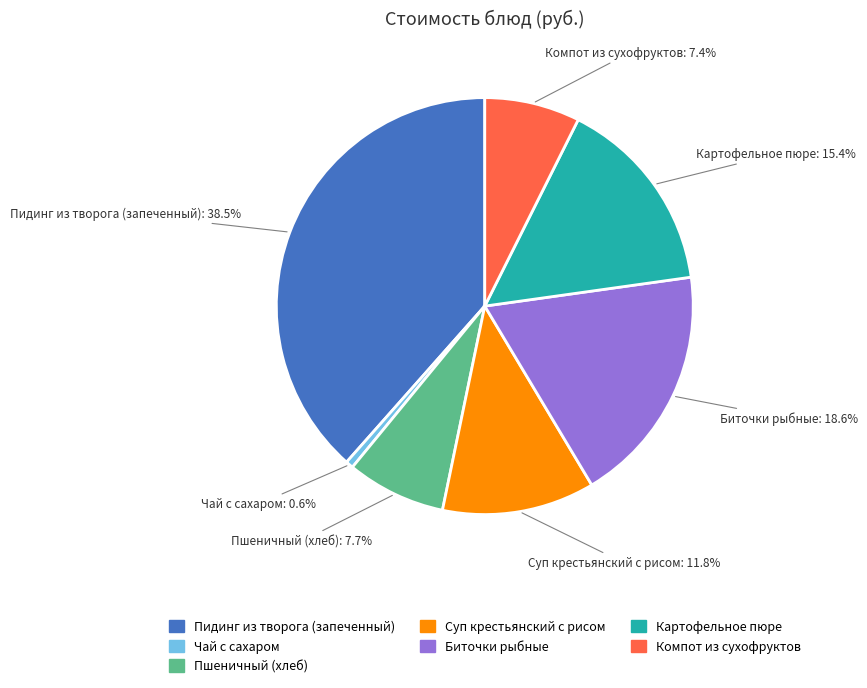

Is there a majority slice in this chart?

No